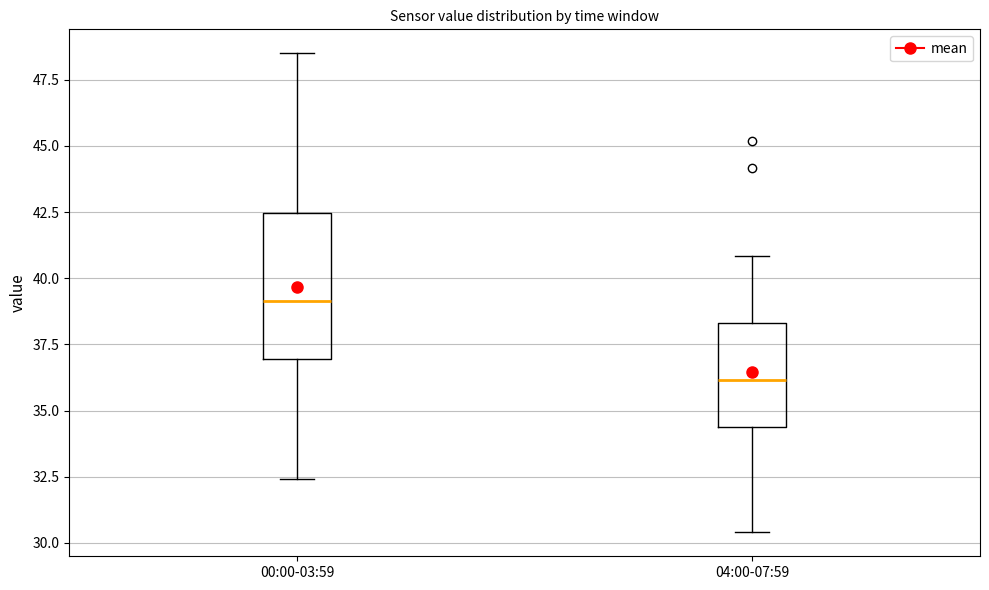

Where does the upper whisker of the box for 04:00-07:59 end on the y-axis? The values are not printed on the chart, so give them approximately, as read against the axis.

41.0